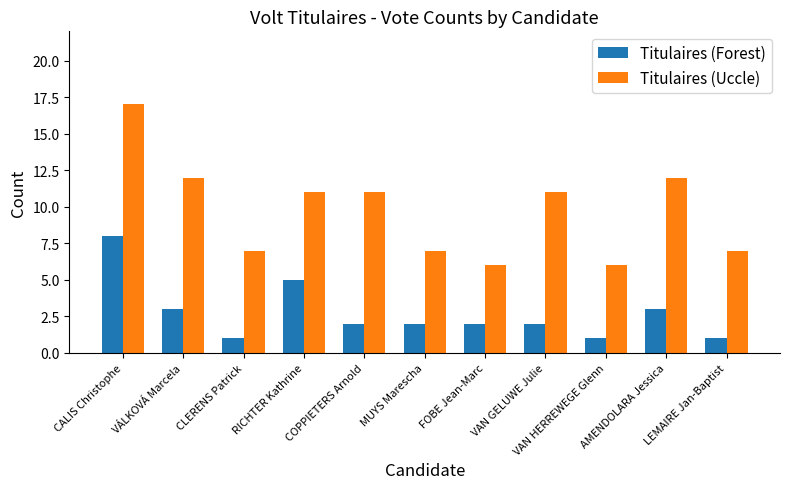

What is the highest value of the Titulaires (Uccle) series?

17